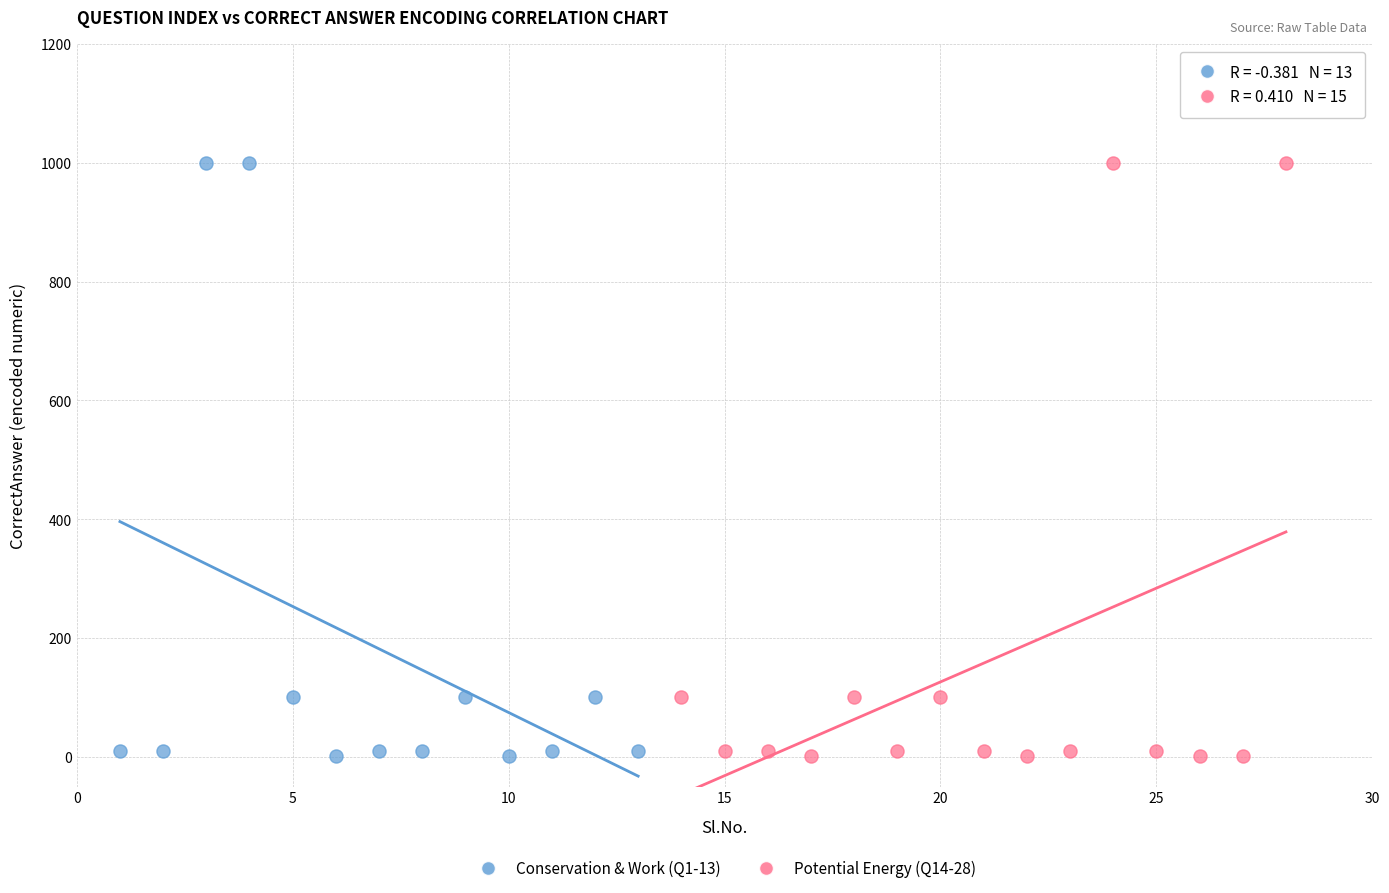

What are all the series names shown in the legend?

Conservation & Work (Q1-13), Potential Energy (Q14-28)